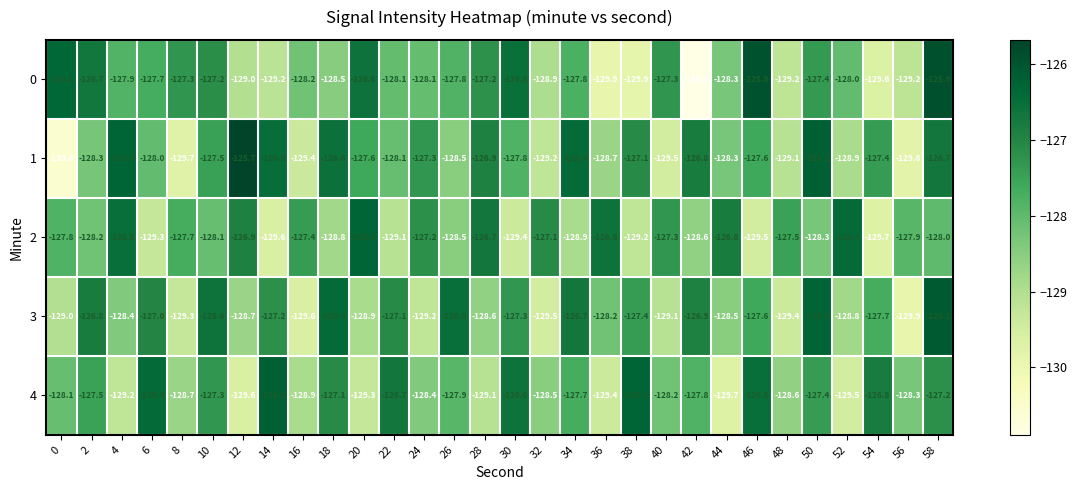

What is the sum of the 3 values at 52 and 48?

-258.2